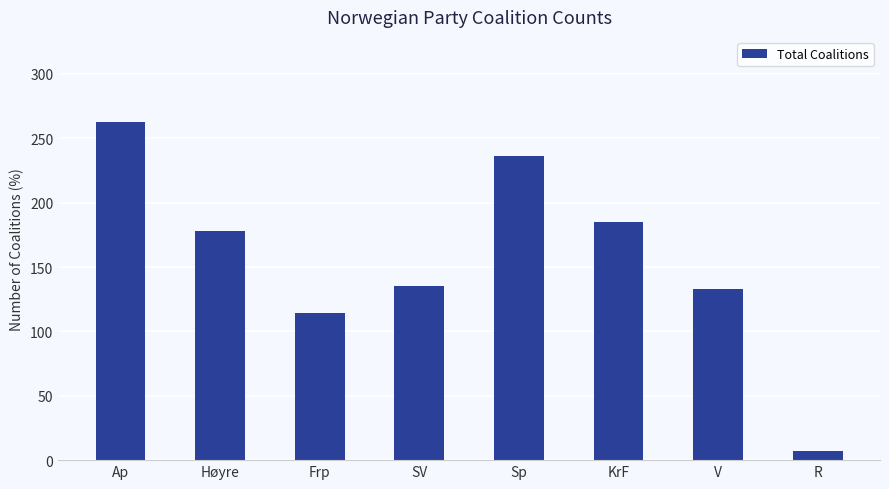

What is the difference between the values at KrF and Sp?

51